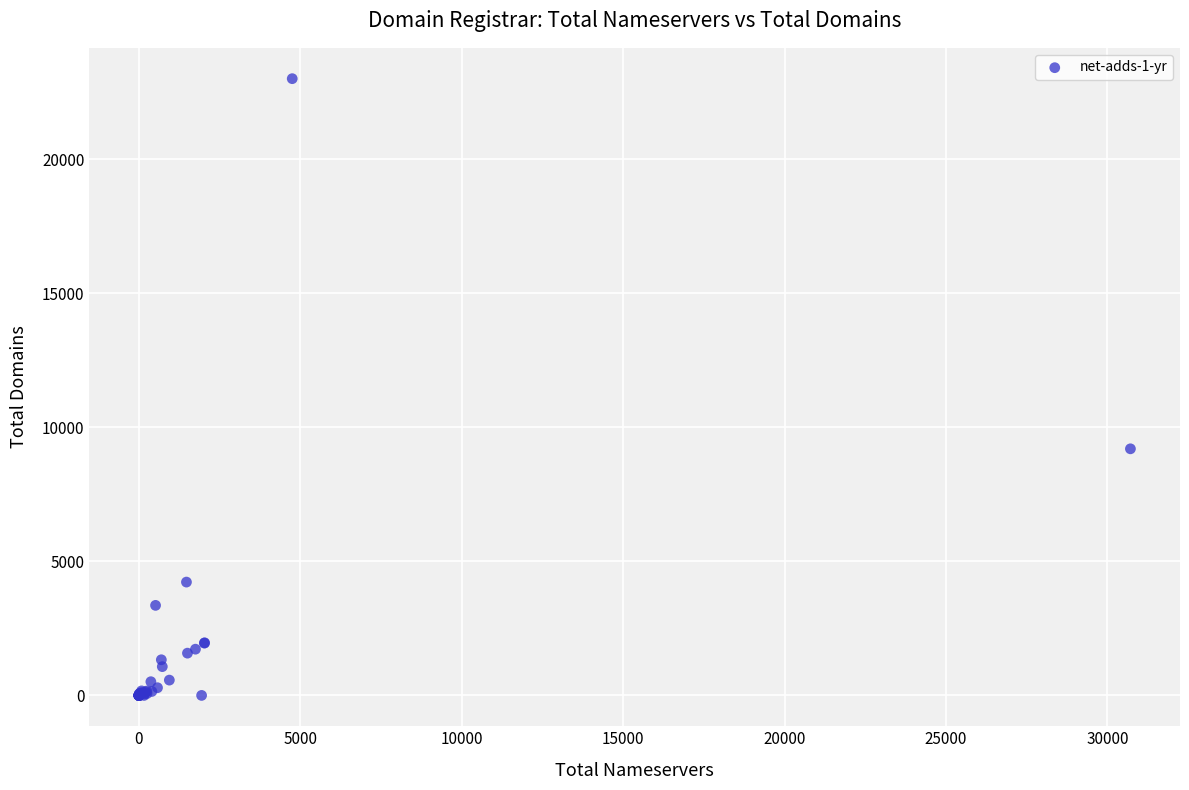

What Y value in the scatter plot is closest to 11507?

9202